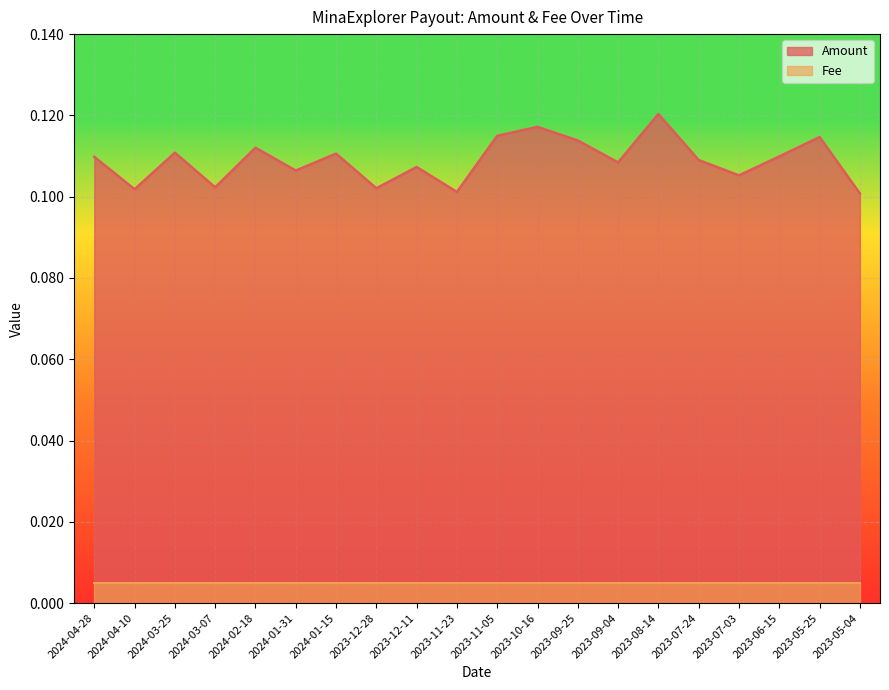

How many lines are shown in the chart?

2